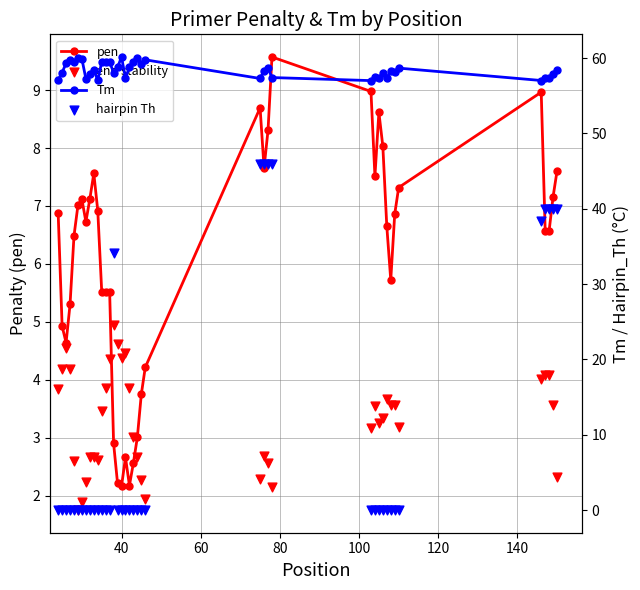

Which series has the widest spread of Y values?

hairpin Th